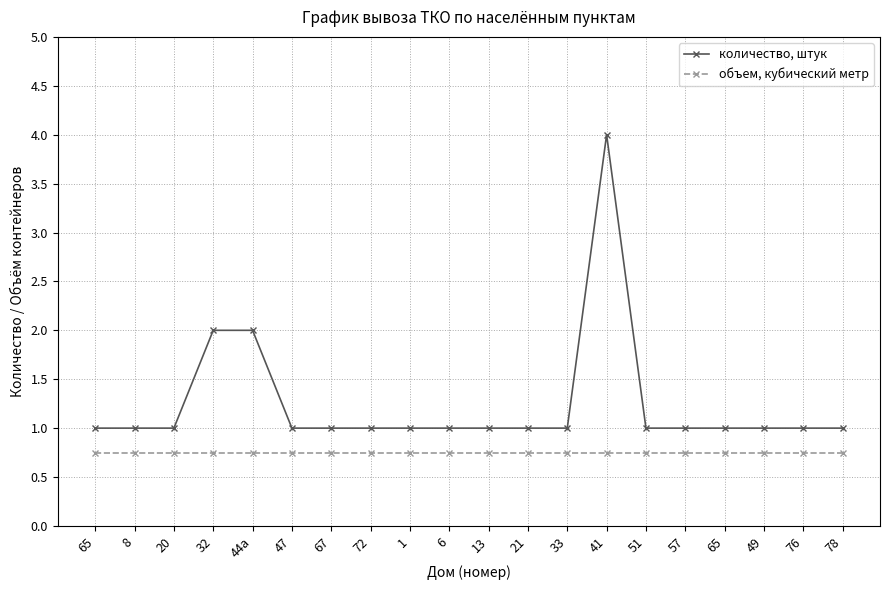

True or false: количество, штук and объем, кубический метр intersect in this chart.

False